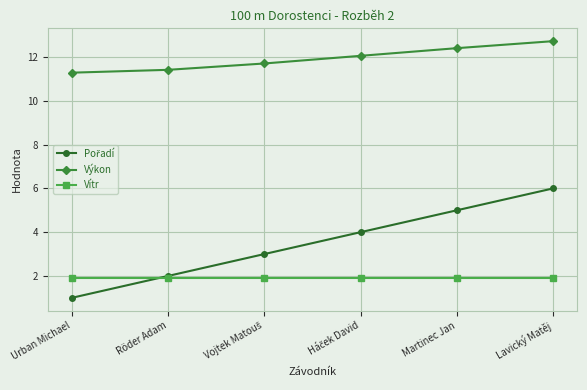

True or false: Vítr has more than 2 points higher than both neighbors.

False